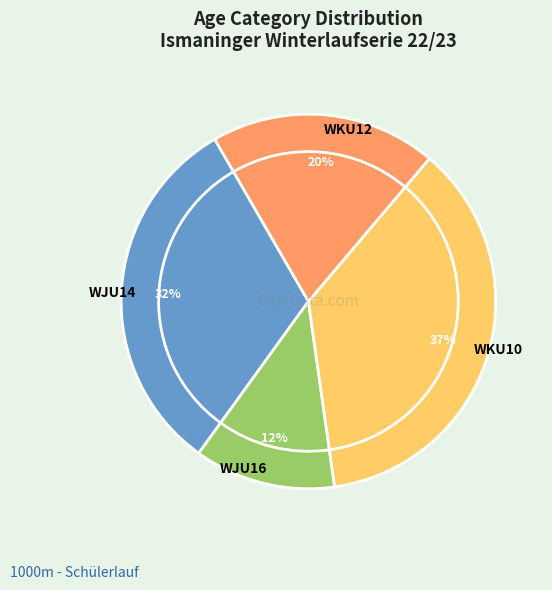

What is the largest slice in the pie chart?

WKU10